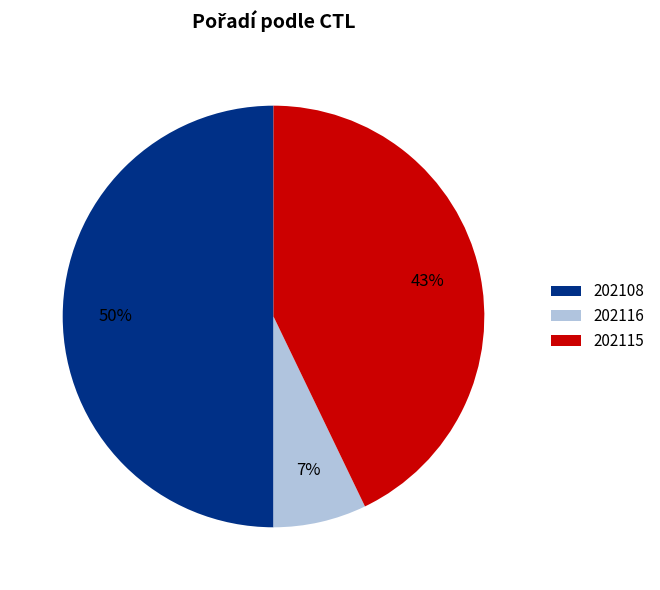

What is the largest slice in the pie chart?

202108